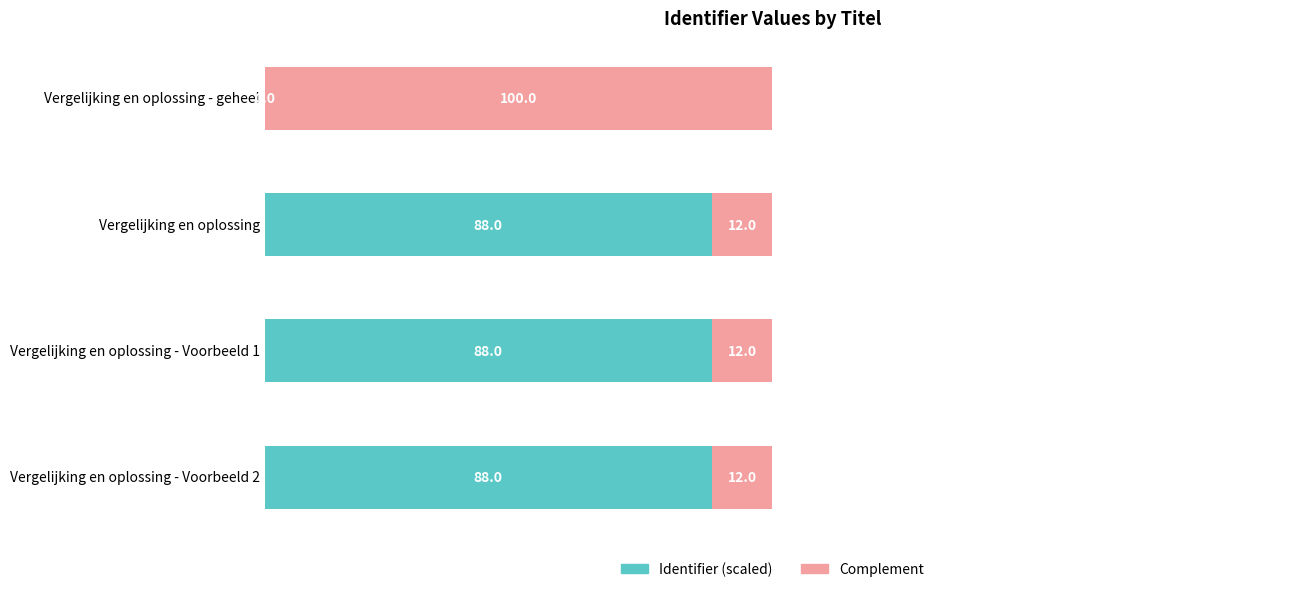

What is the total value across all series at Vergelijking en oplossing?

100.0